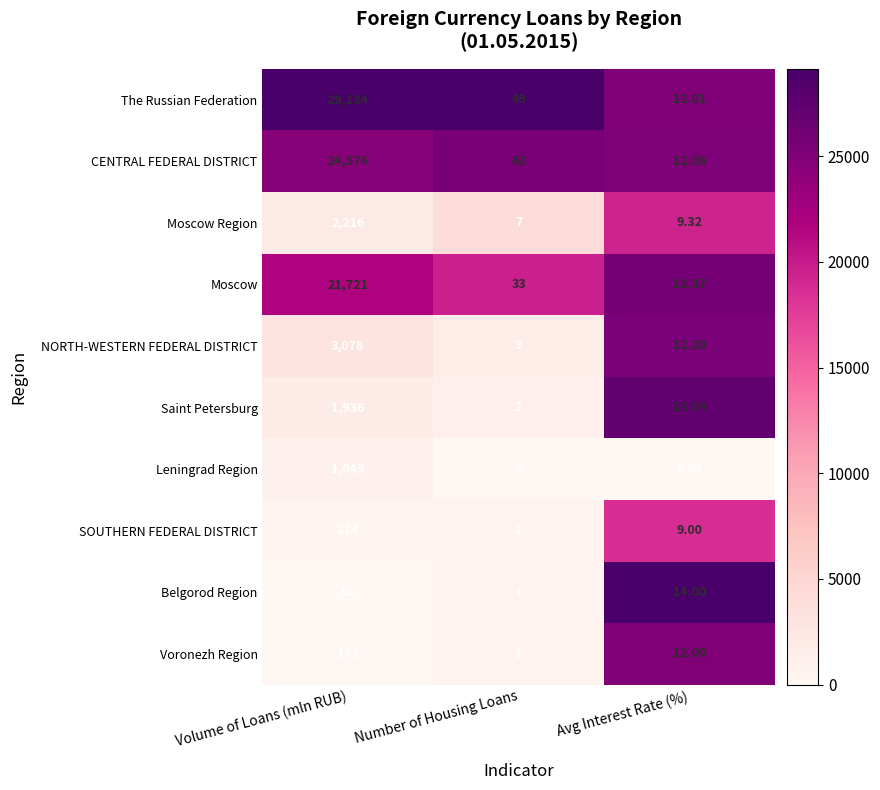

Where is Saint Petersburg nearest to the value 969?

Avg Interest Rate (%)